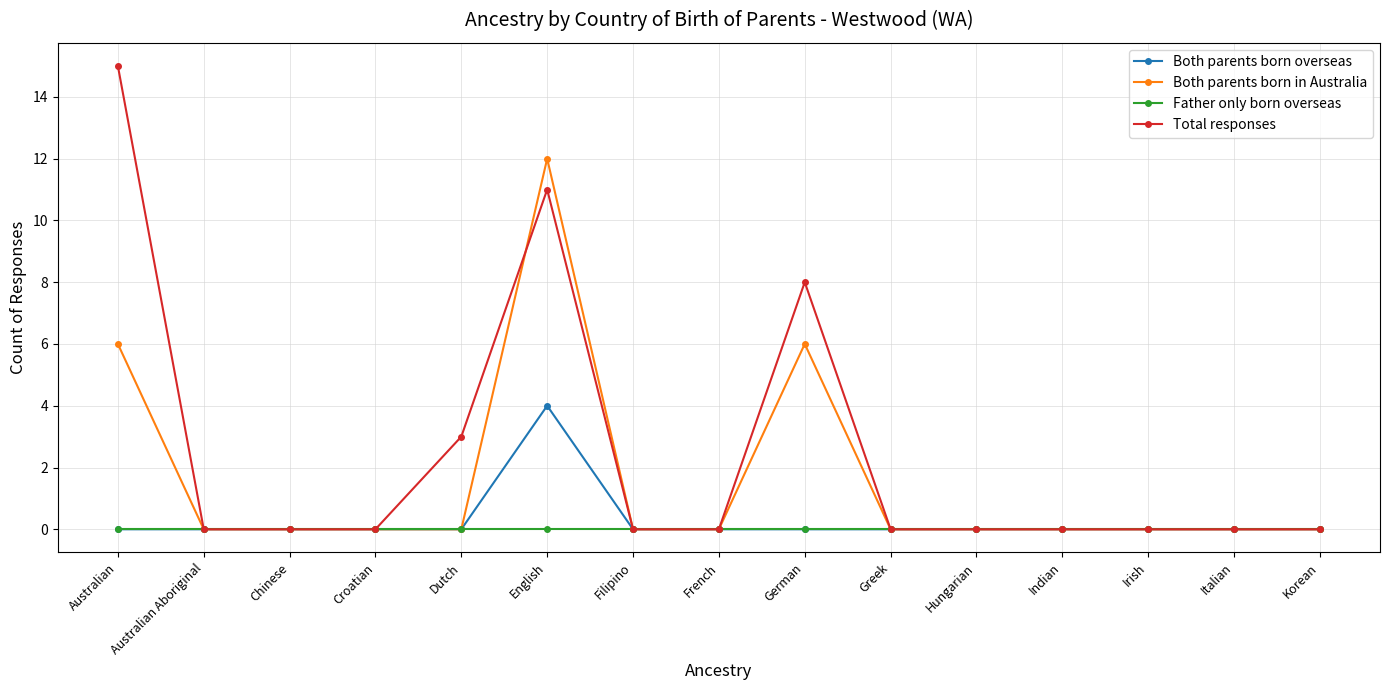

True or false: Both parents born overseas has more than 0 points higher than both neighbors.

True